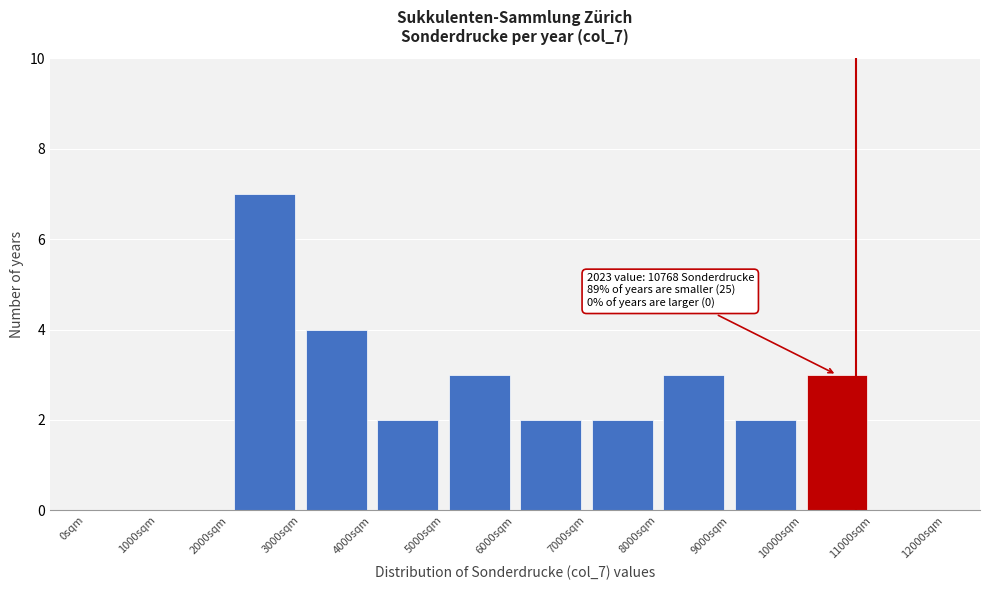

Over which range of the x-axis is the bar tallest?

2000 to 3000